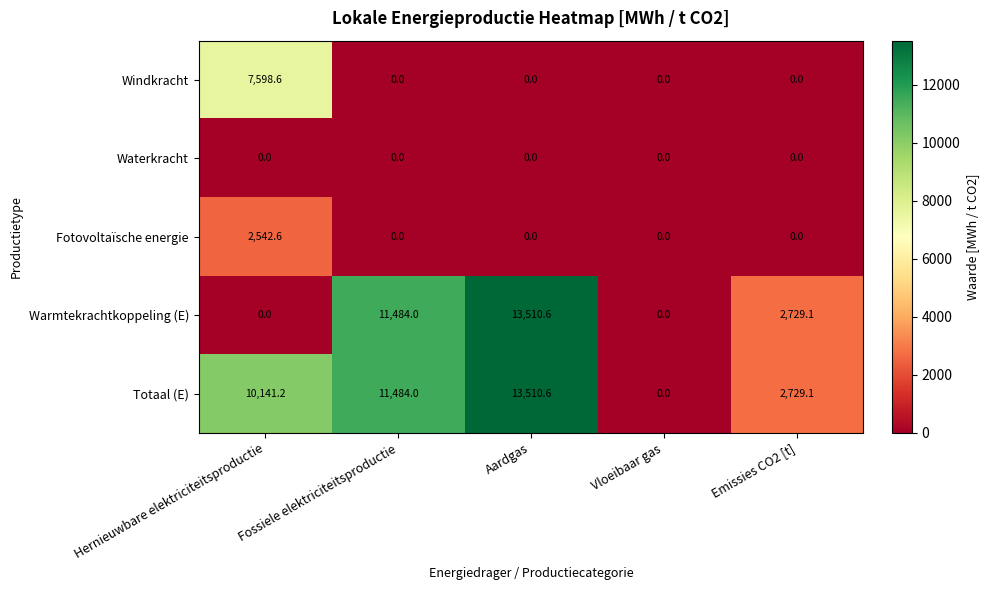

Which series has the largest total across all categories?

Totaal (E)